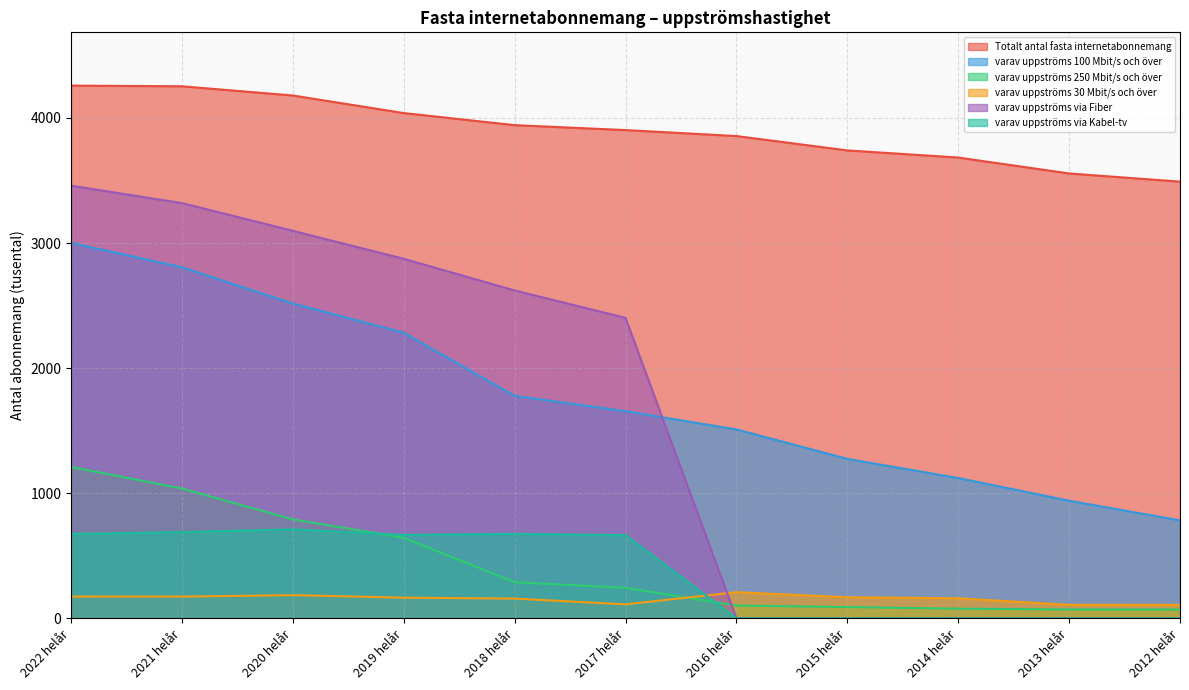

What is the minimum value for varav uppströms 250 Mbit/s och över?

69.9